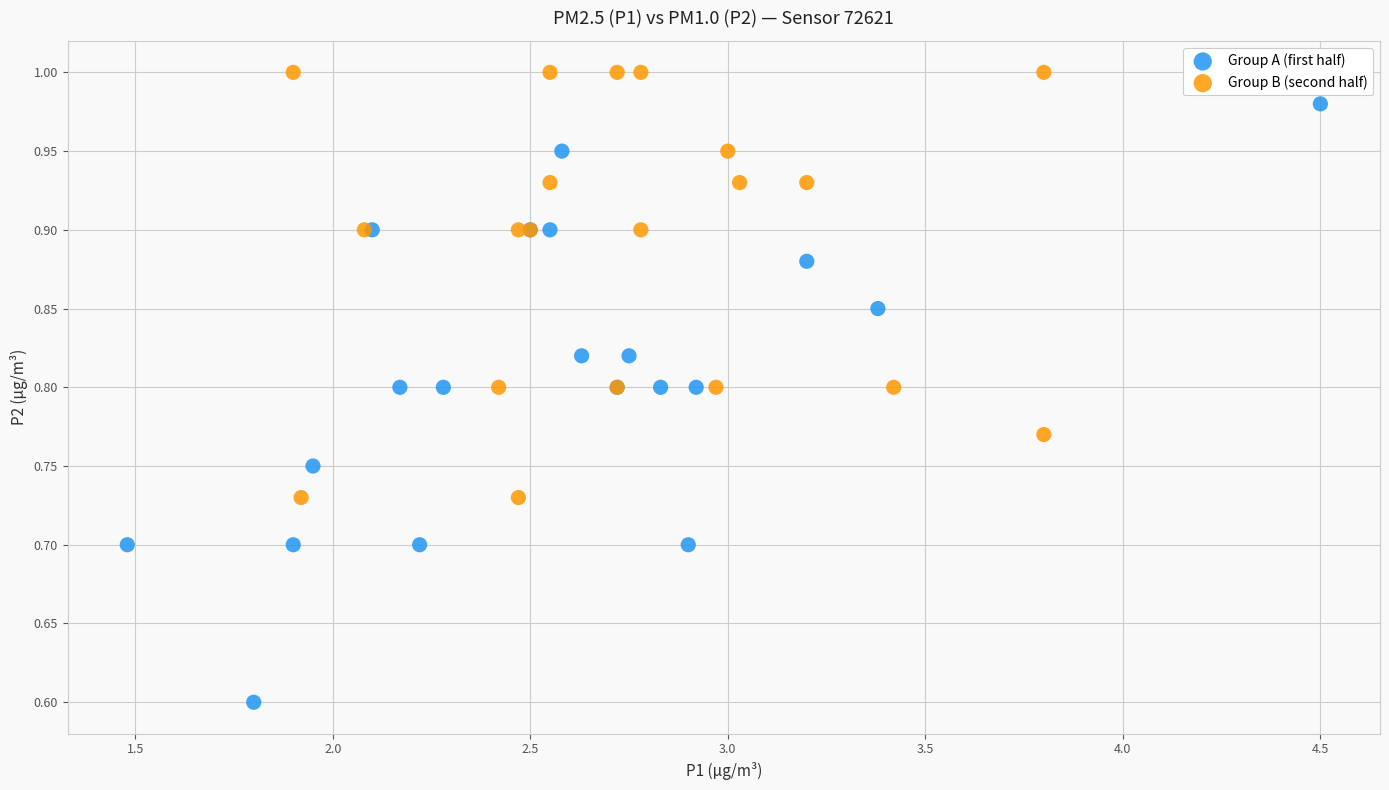

Which series contains the highest Y value?

Group B (second half)